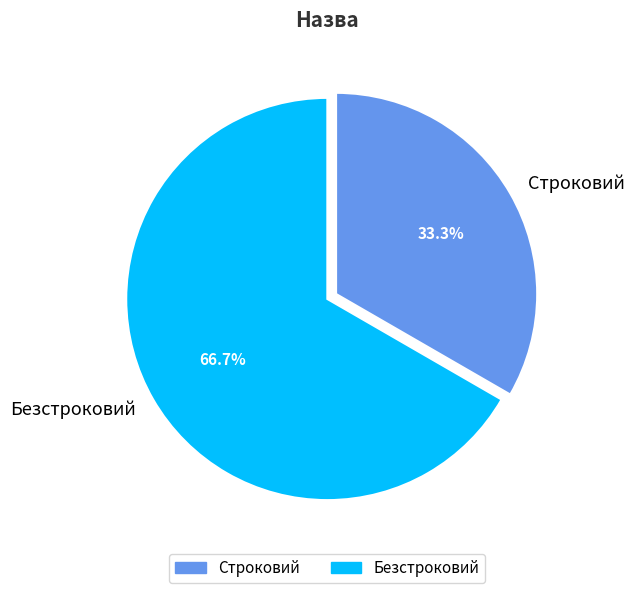

Which slice represents more than half of the pie?

Безстроковий